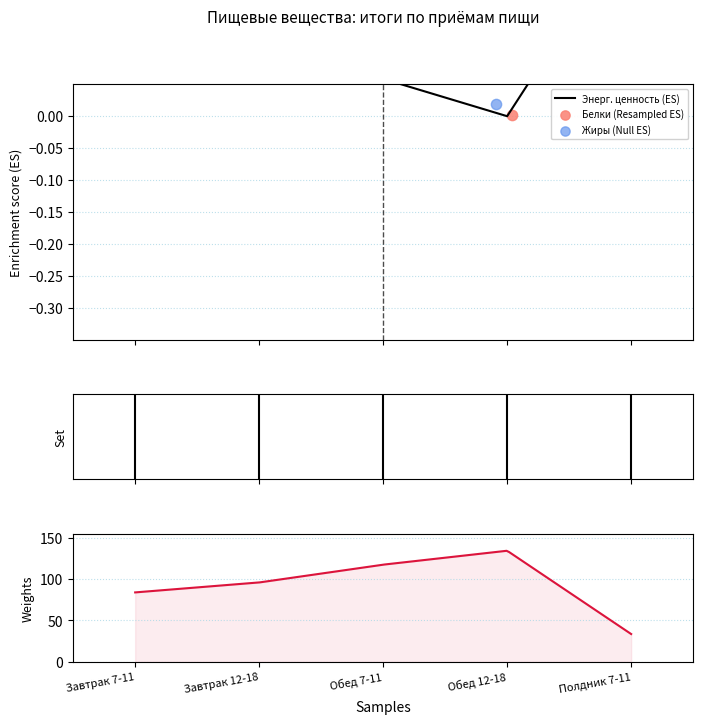

Which series has the widest spread of Y values?

Жиры